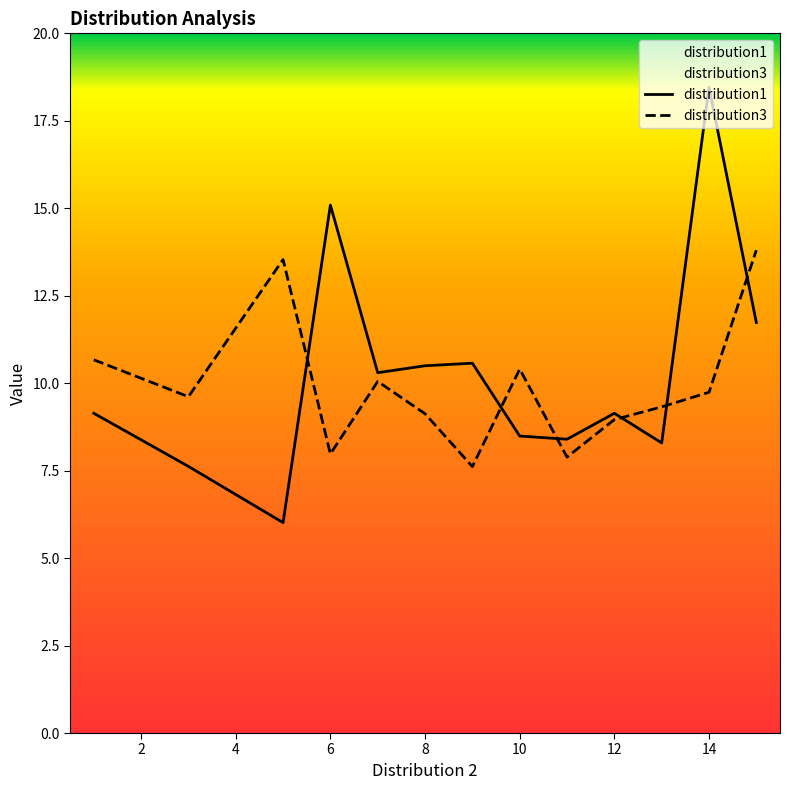

At how many categories does at least one series exceed 17?

1